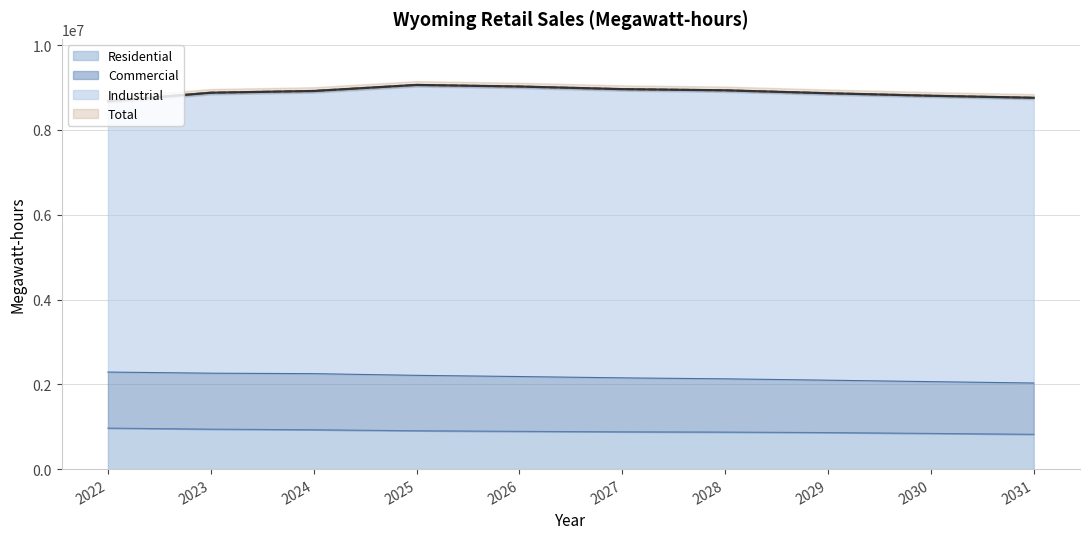

What is the value of the Residential point at the 10th from the left?

820167.6